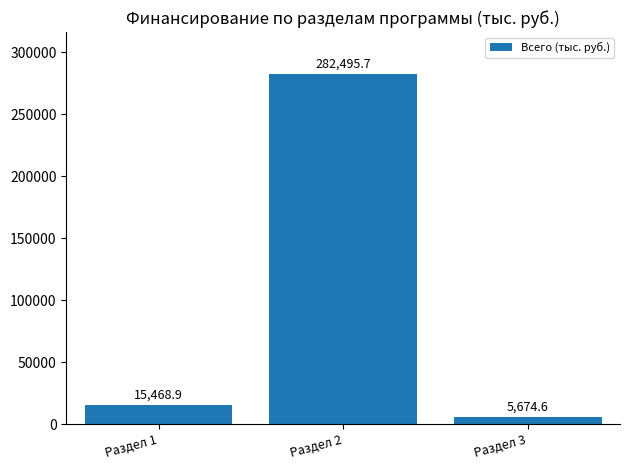

Reading left to right, list all the values displayed in this chart.

15468.9	282495.7	5674.6